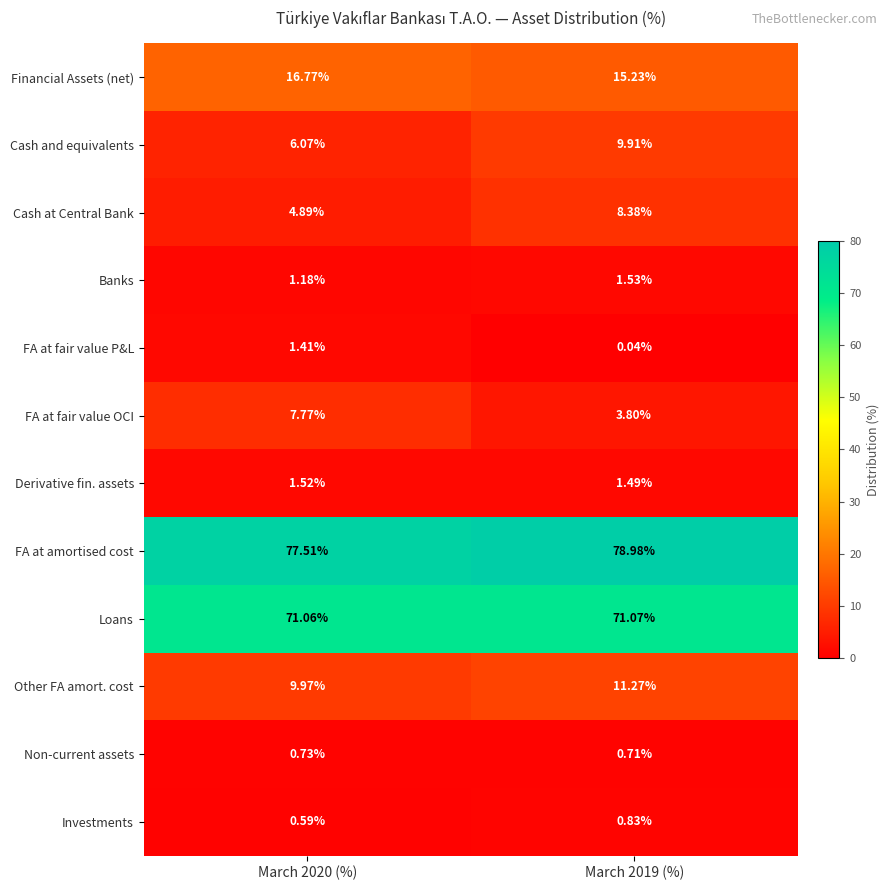

Is the value of FA at fair value OCI at March 2019 (%) greater than the value of Derivative fin. assets at March 2019 (%)?

Yes